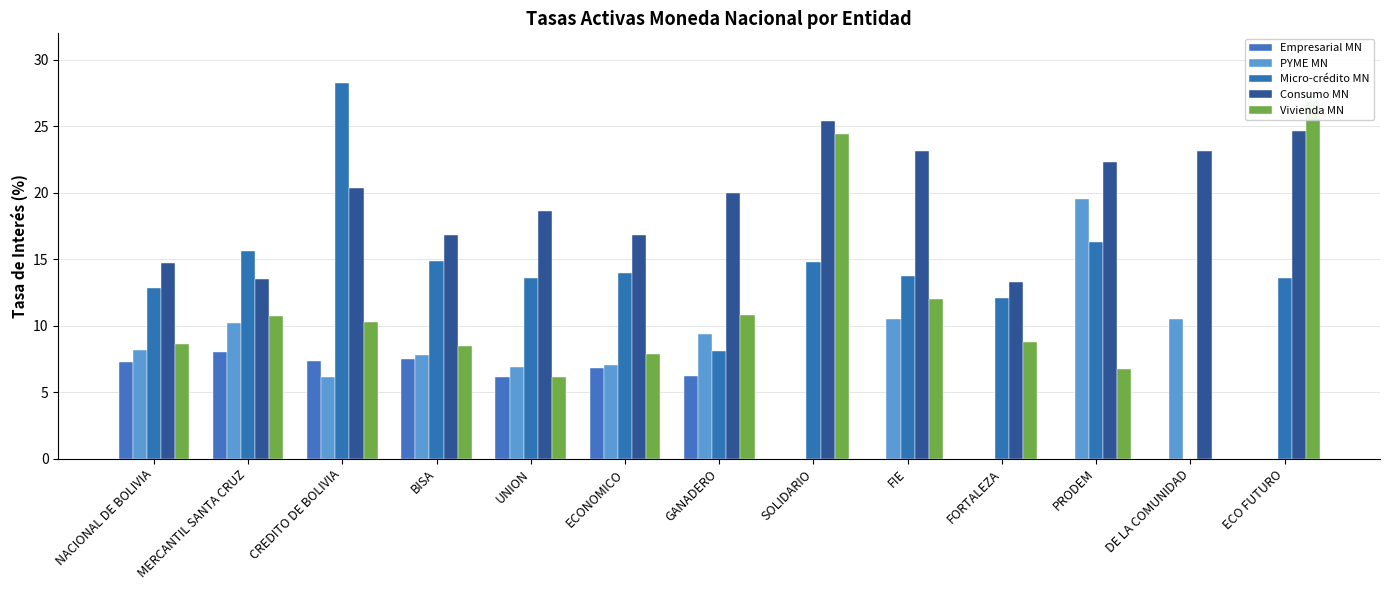

Reading left to right, what are all the values shown in this chart?

Empresarial MN: 7.3	8.0	7.4	7.5	6.1	6.8	6.2	0.0	0.0	0.0	0.0	0.0	0.0
PYME MN: 8.2	10.2	6.1	7.8	6.9	7.0	9.4	0.0	10.5	0.0	19.6	10.5	0.0
Micro-crédito MN: 12.8	15.6	28.2	14.8	13.6	14.0	8.1	14.8	13.7	12.1	16.3	0.0	13.6
Consumo MN: 14.7	13.5	20.4	16.8	18.6	16.8	20.0	25.4	23.1	13.3	22.4	23.1	24.6
Vivienda MN: 8.6	10.7	10.3	8.5	6.1	7.9	10.8	24.4	12.0	8.8	6.7	0.0	26.8